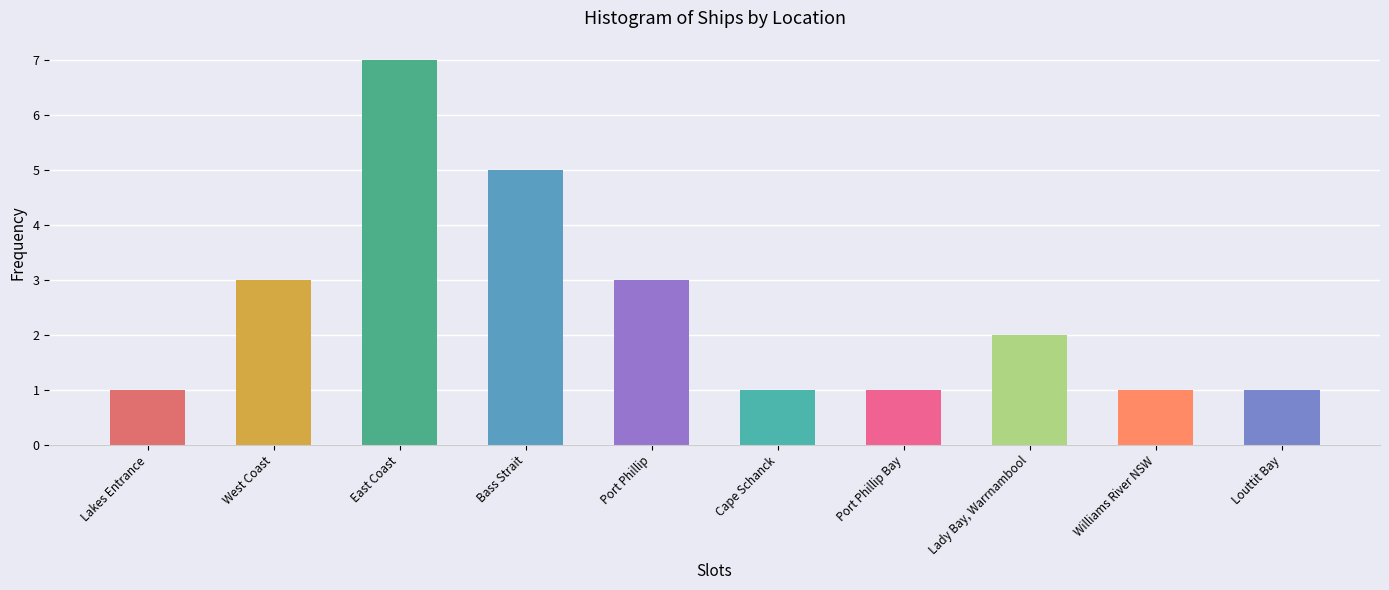

Which category has the highest value across all series?

East Coast